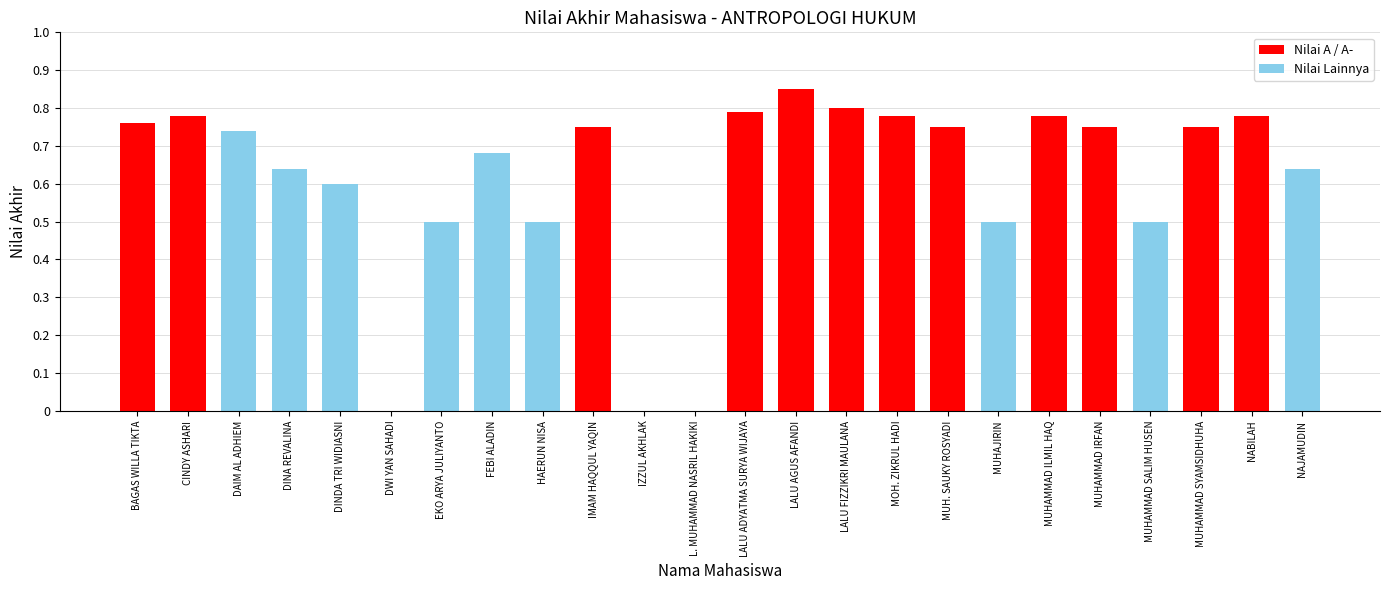

Is it true that the value at MUHAJIRIN is 50?

True